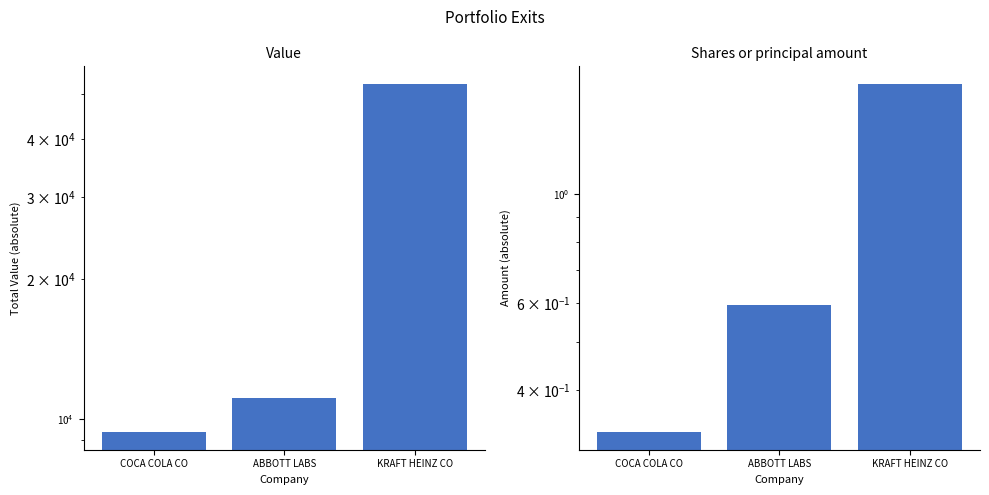

At which category is the sum across all series the highest?

KRAFT HEINZ CO